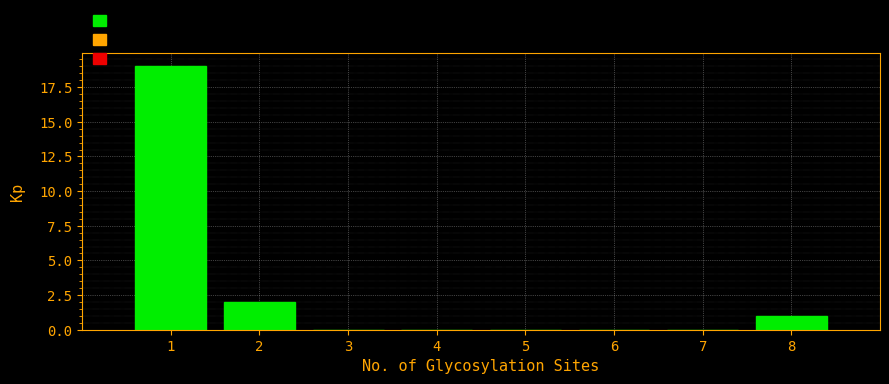

Over which range of the x-axis is the bar tallest?

0.5 to 1.5